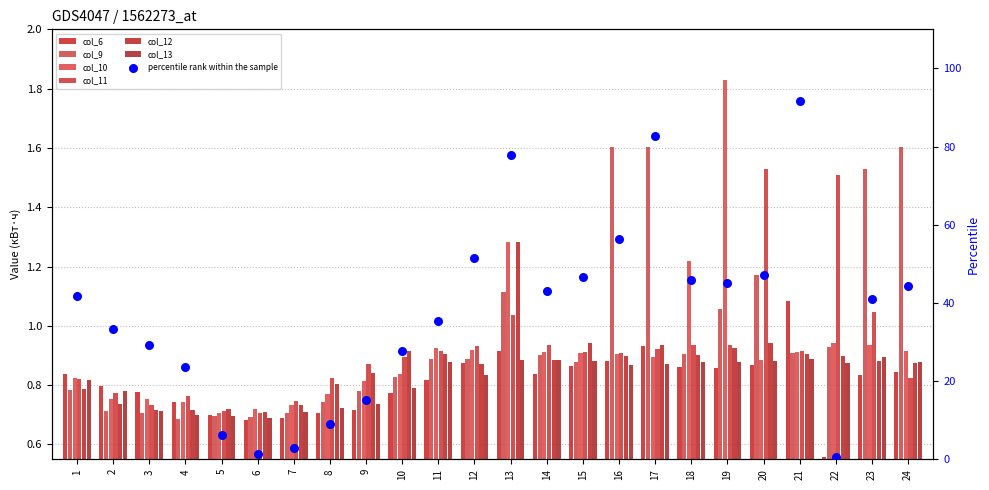

Which series has the largest Y range (max minus min)?

col_10